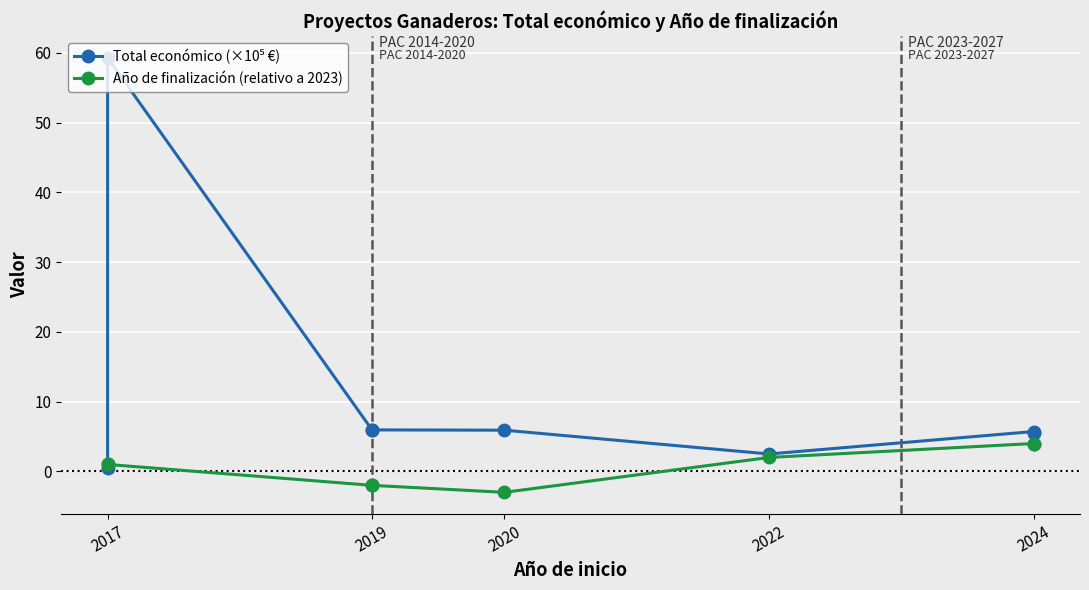

How many lines are shown in the chart?

2